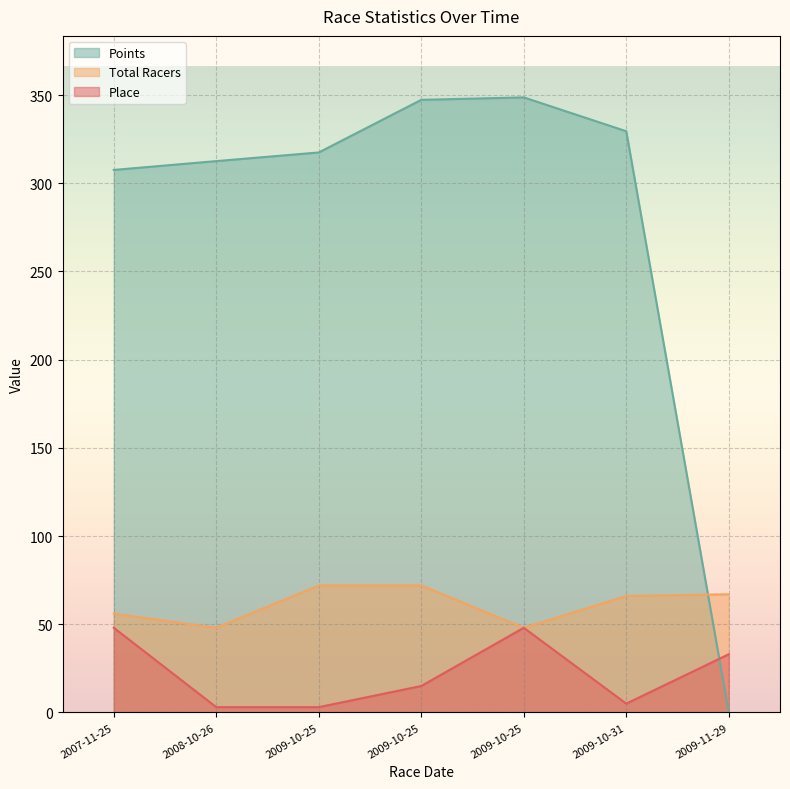

What is the value of the Total Racers point at the 7th from the left?

67.0